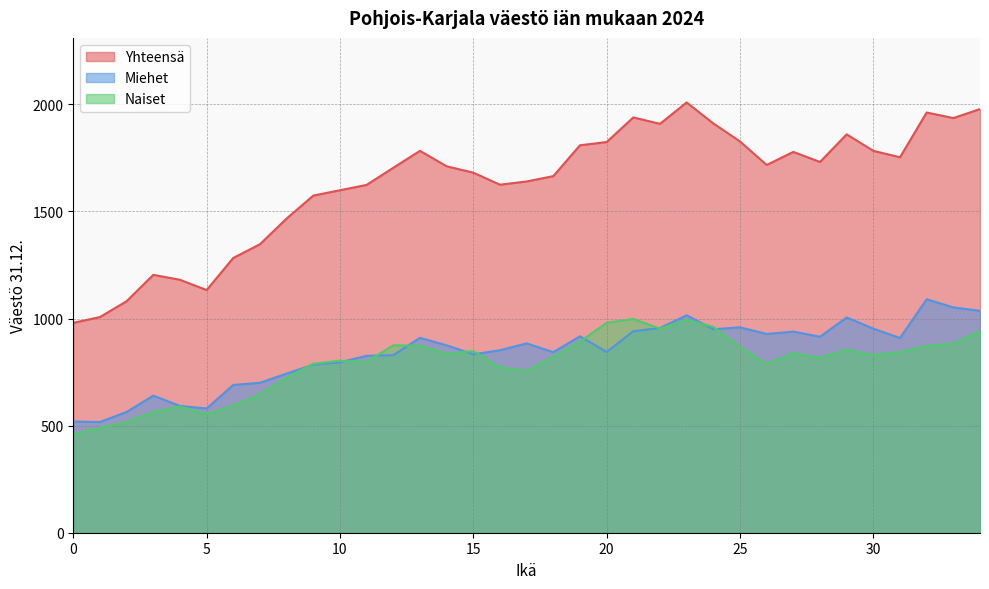

How many intersections are there between Naiset and Miehet?

10